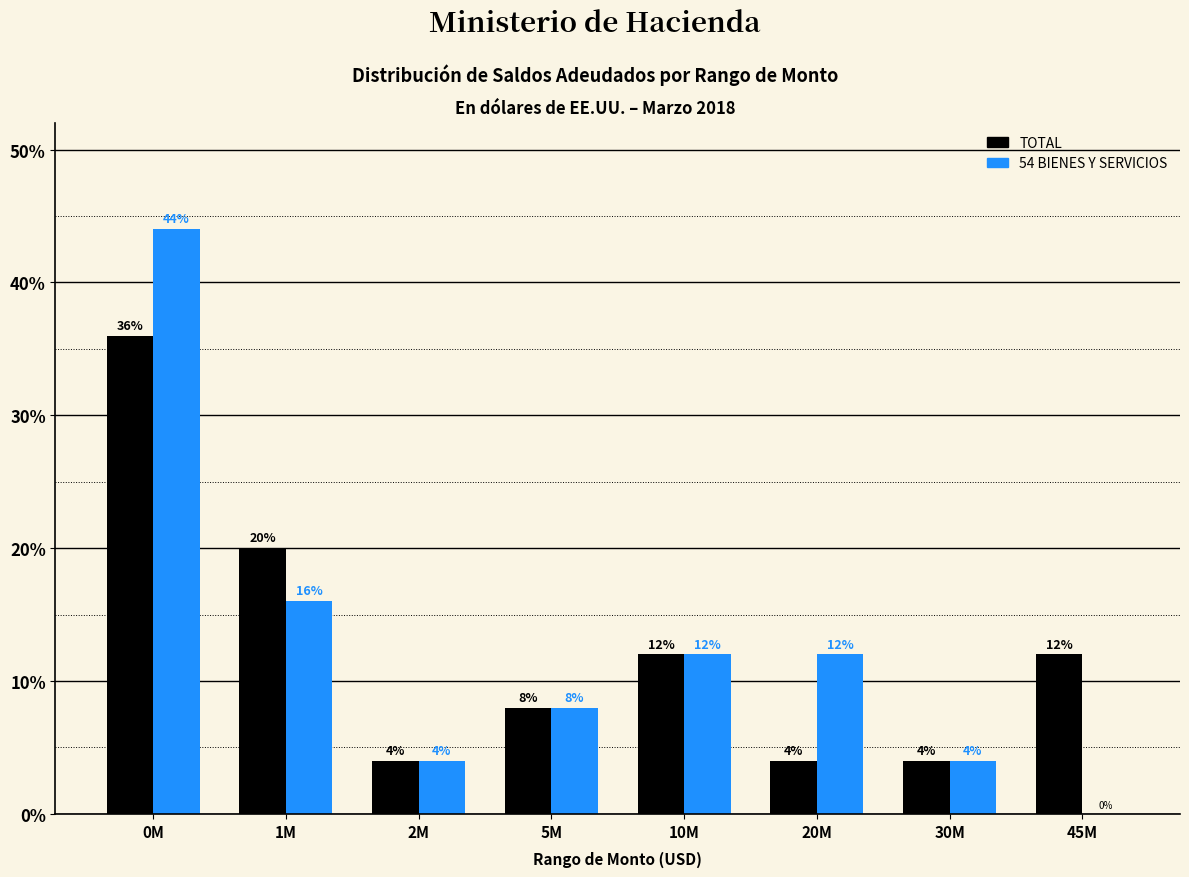

At which category is the sum across all series the highest?

0M